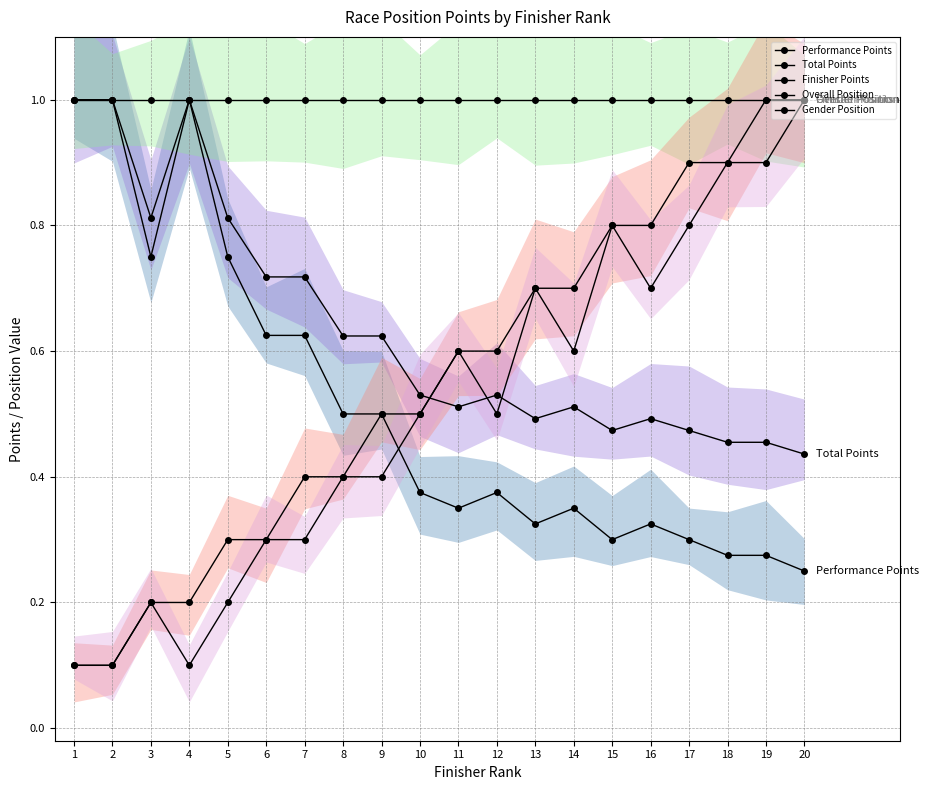

Which has a higher value, 16 or 4?

4